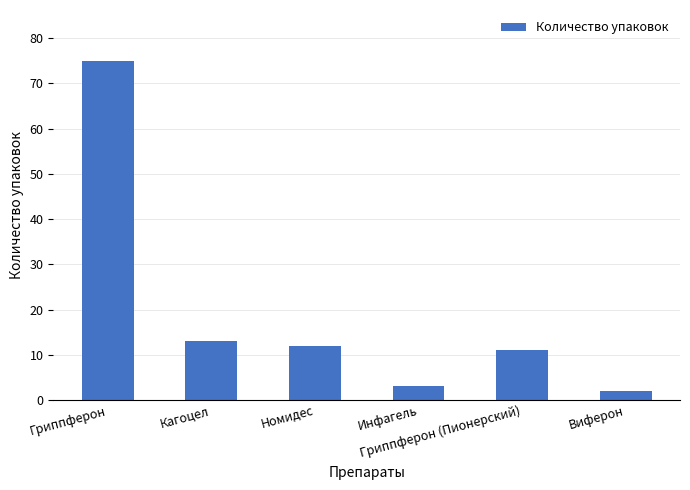

What is the minimum value shown in the chart?

2